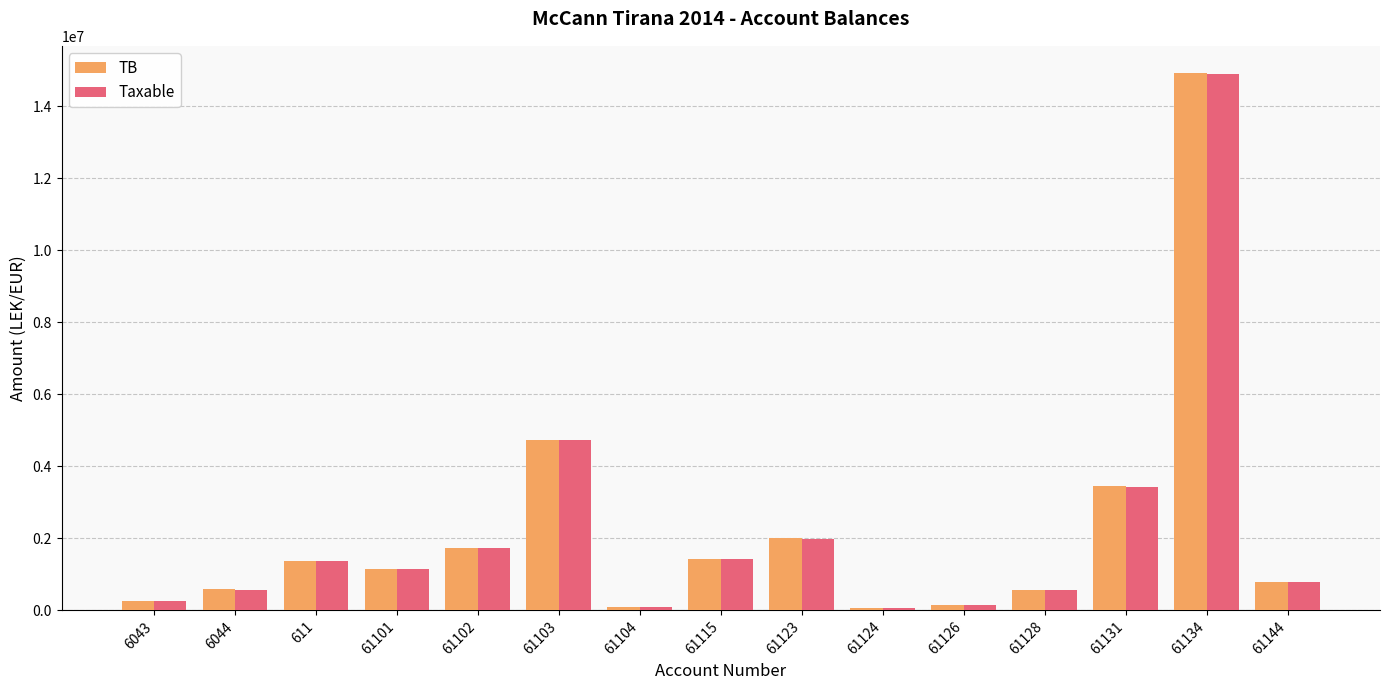

What position from the right is 611?

13